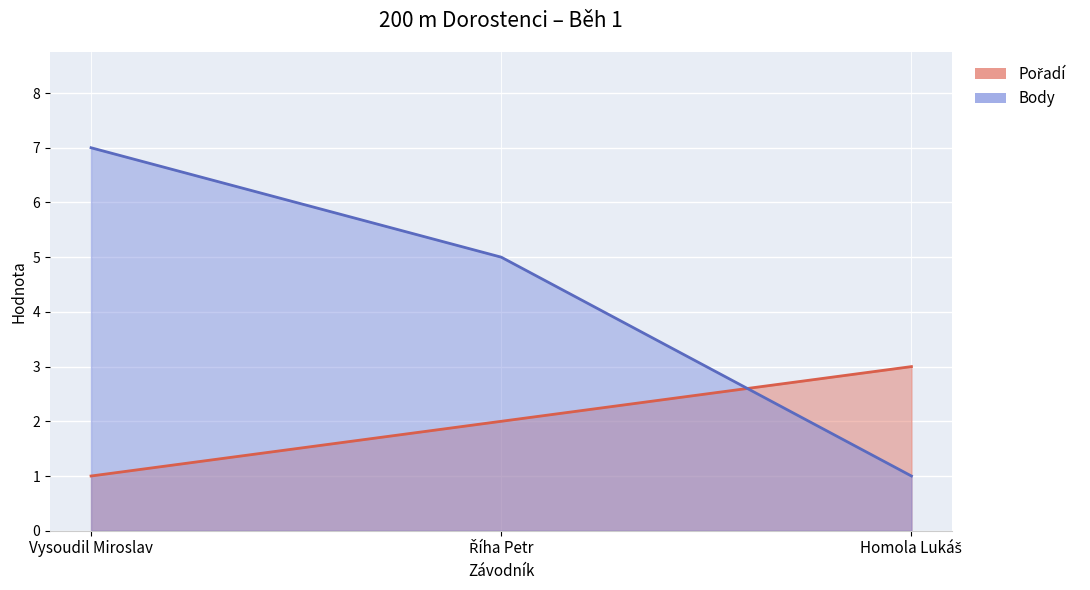

What is the label of the 3rd point from the left?

Homola Lukáš